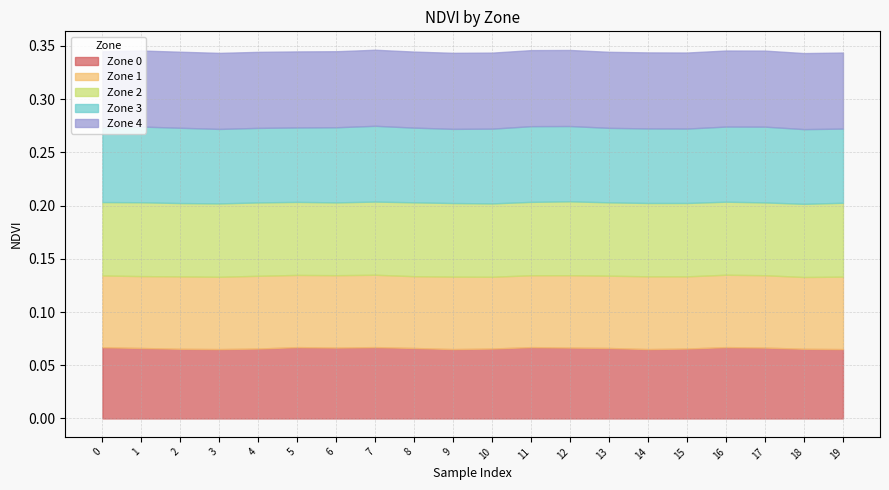

Which series has the largest total across all categories?

Zone 4